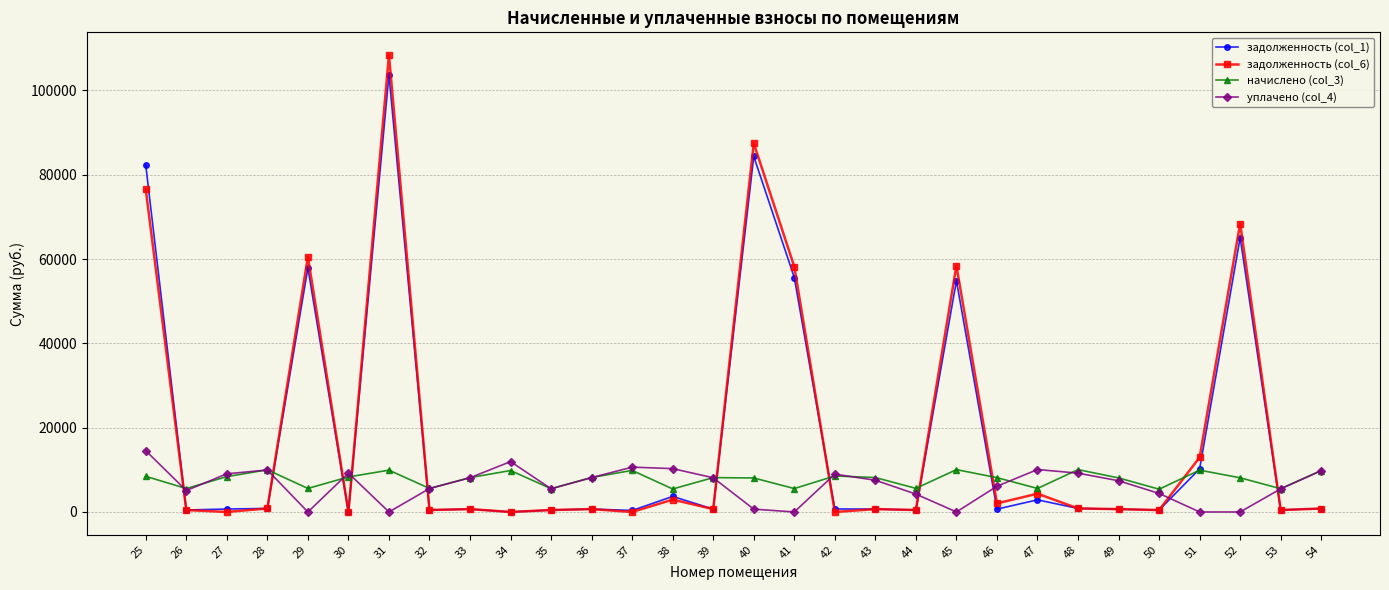

Rank the series at 25 from lowest to highest value.

начислено (col_3), уплачено (col_4), задолженность (col_6), задолженность (col_1)